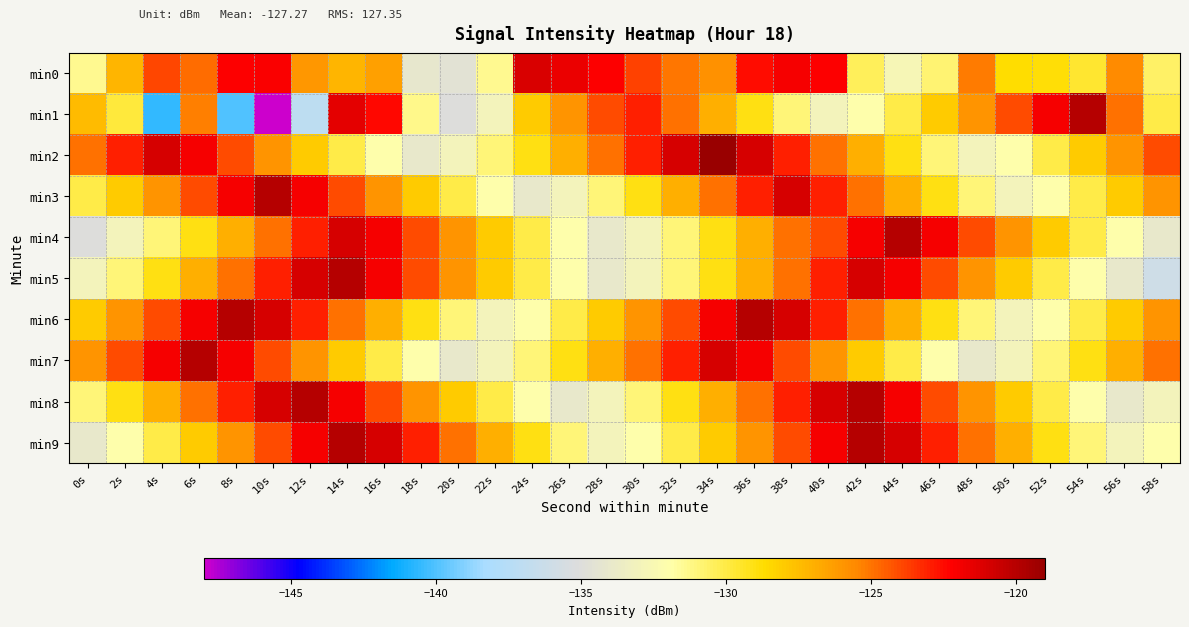

Which series has the widest spread of values?

min1